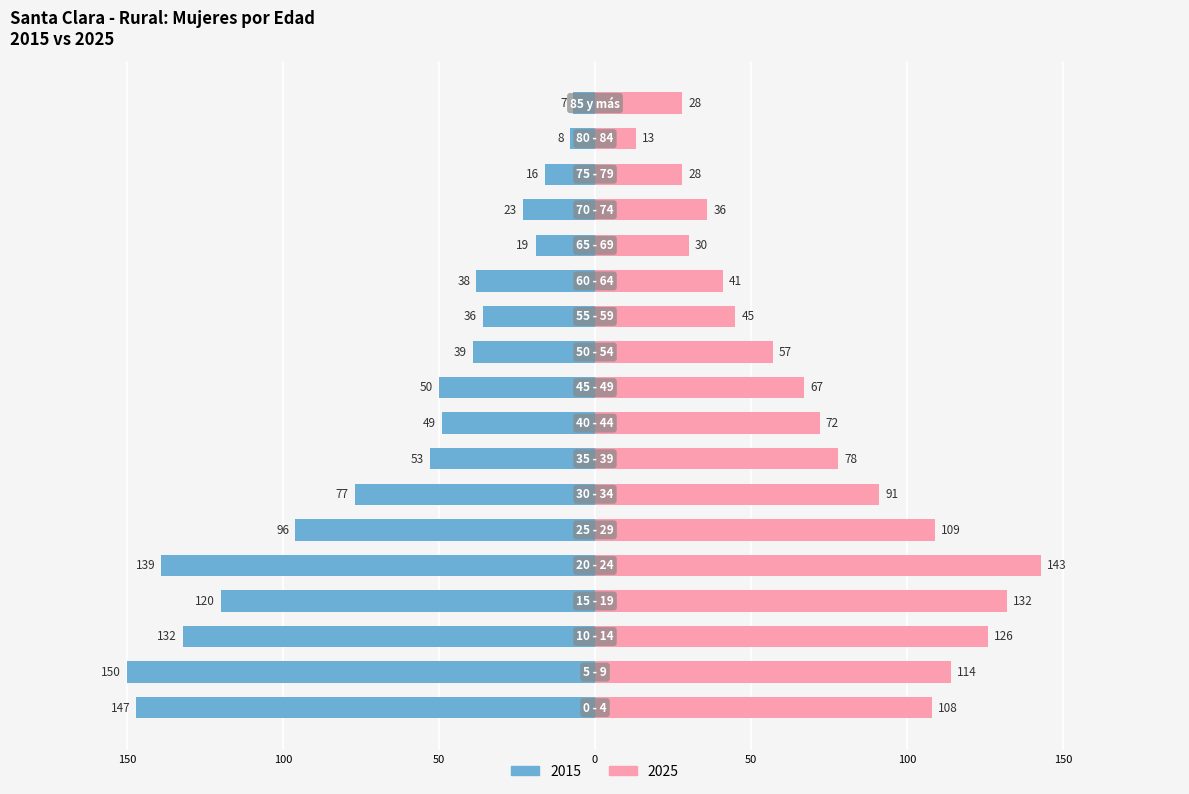

Reading right to left, list all the values displayed in this chart.

2015: -7	-8	-16	-23	-19	-38	-36	-39	-50	-49	-53	-77	-96	-139	-120	-132	-150	-147
2025: 28	13	28	36	30	41	45	57	67	72	78	91	109	143	132	126	114	108